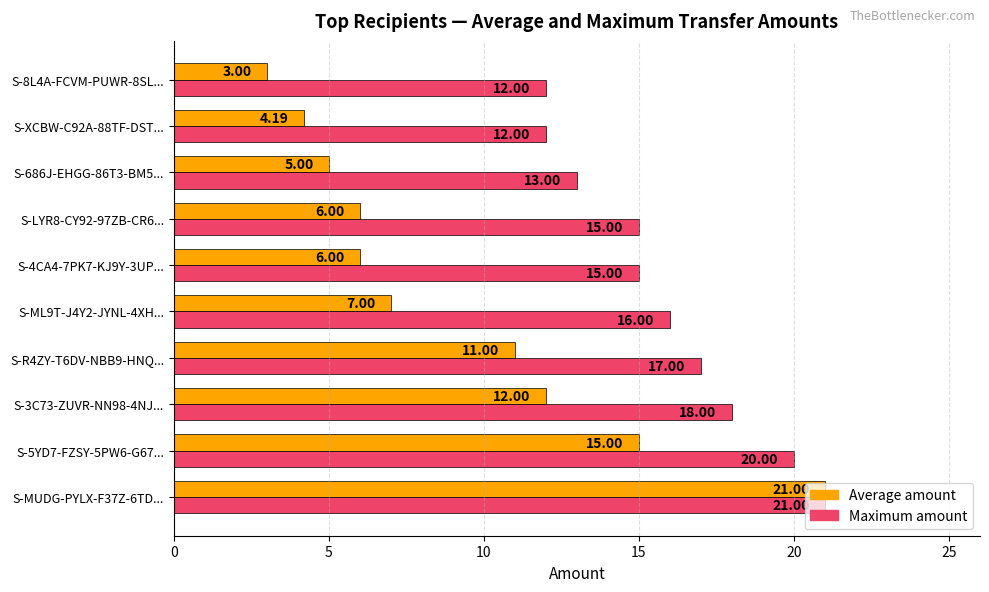

At which label is Average amount closest to 12?

S-3C73-ZUVR-NN98-4NJ...